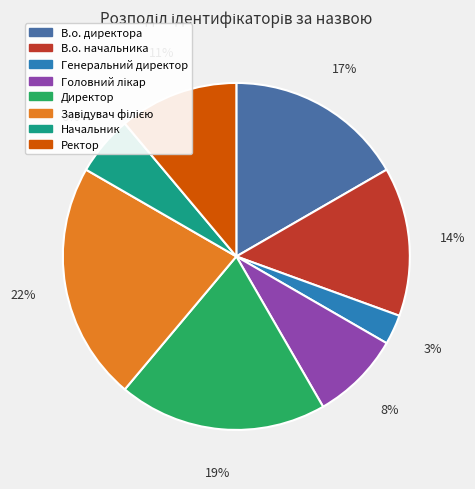

Do Директор and Начальник together represent more than half of the pie?

No